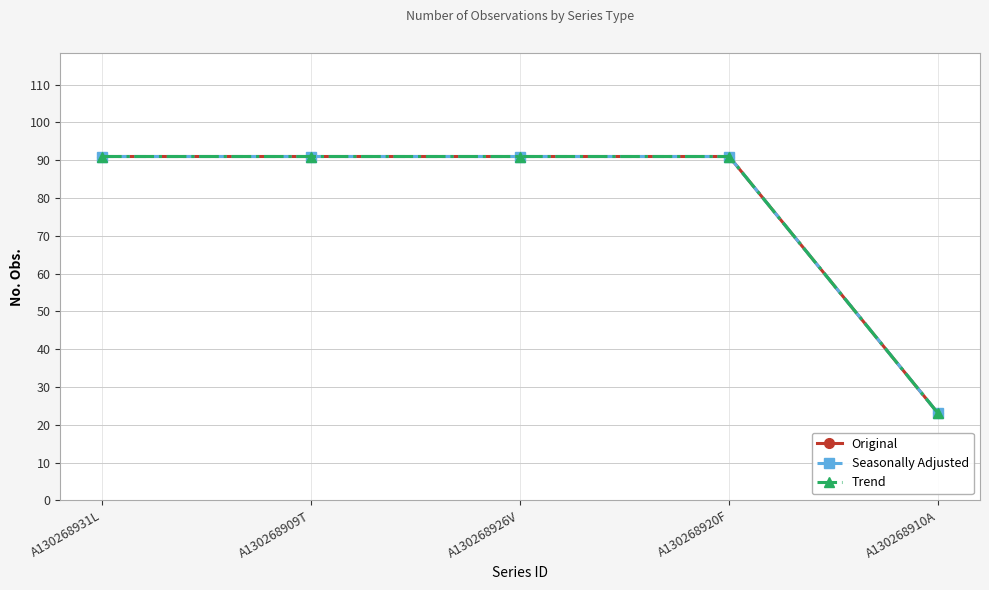

How many lines are shown in the chart?

3